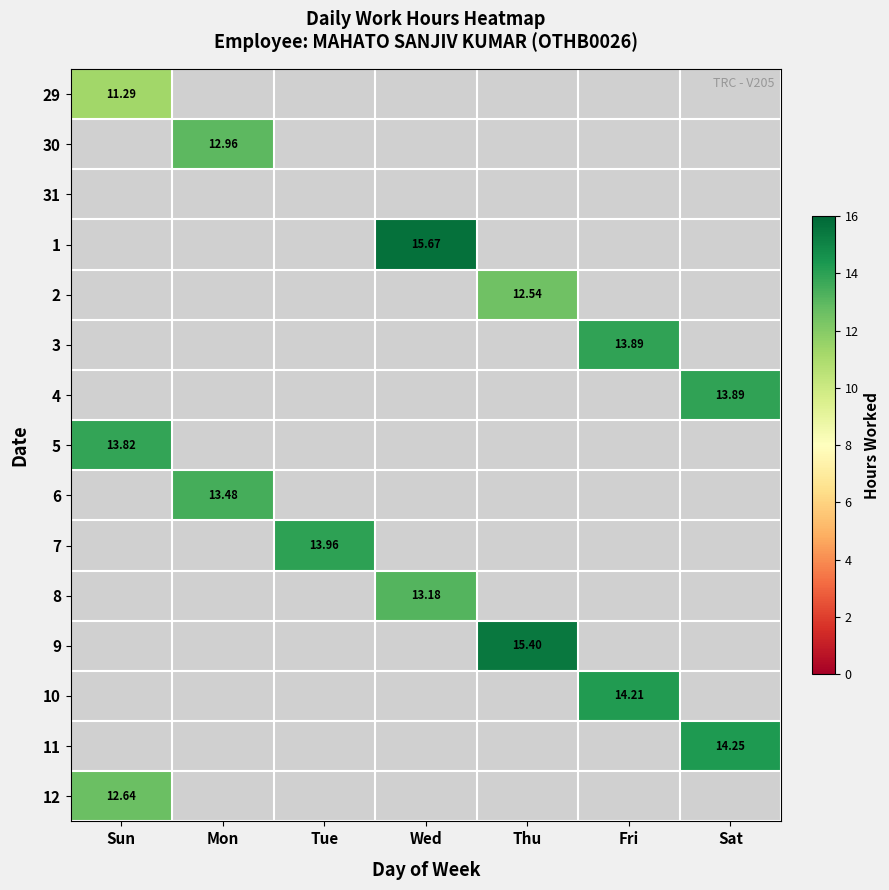

What is the maximum value shown in the chart?

15.7